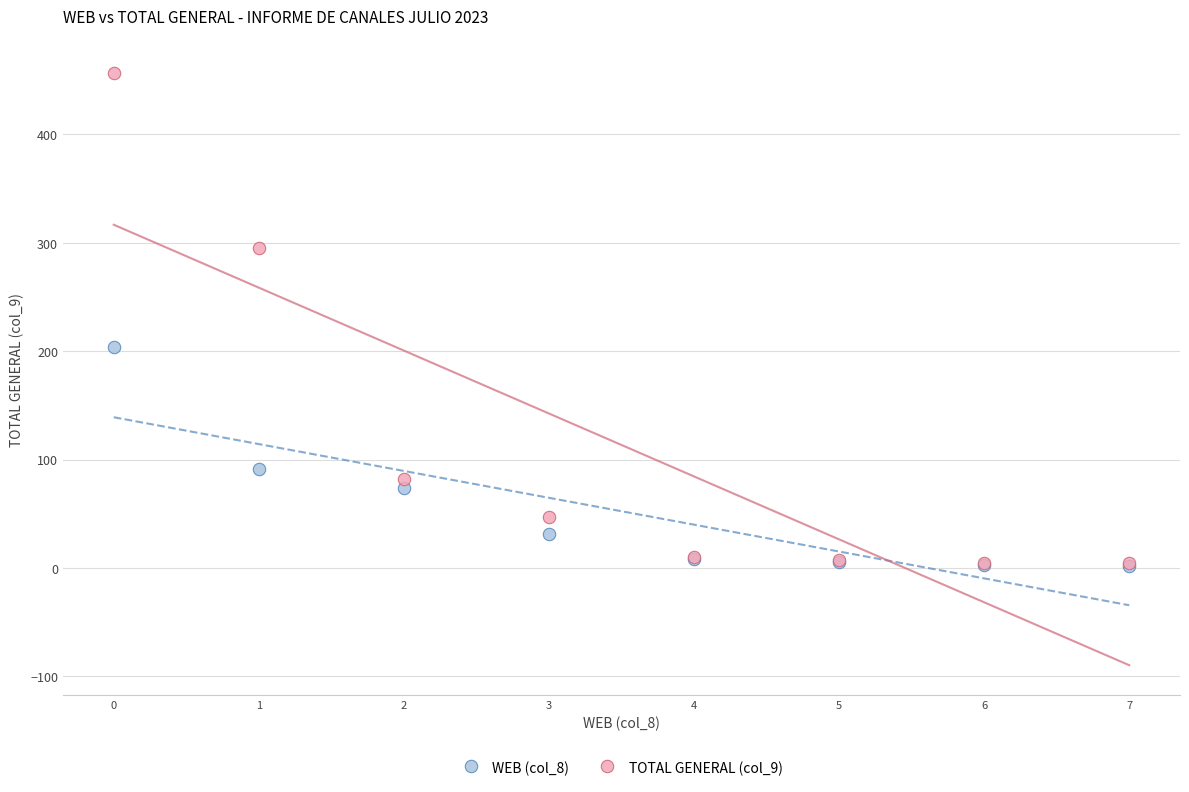

Across all series, what Y value is closest to 229?

204